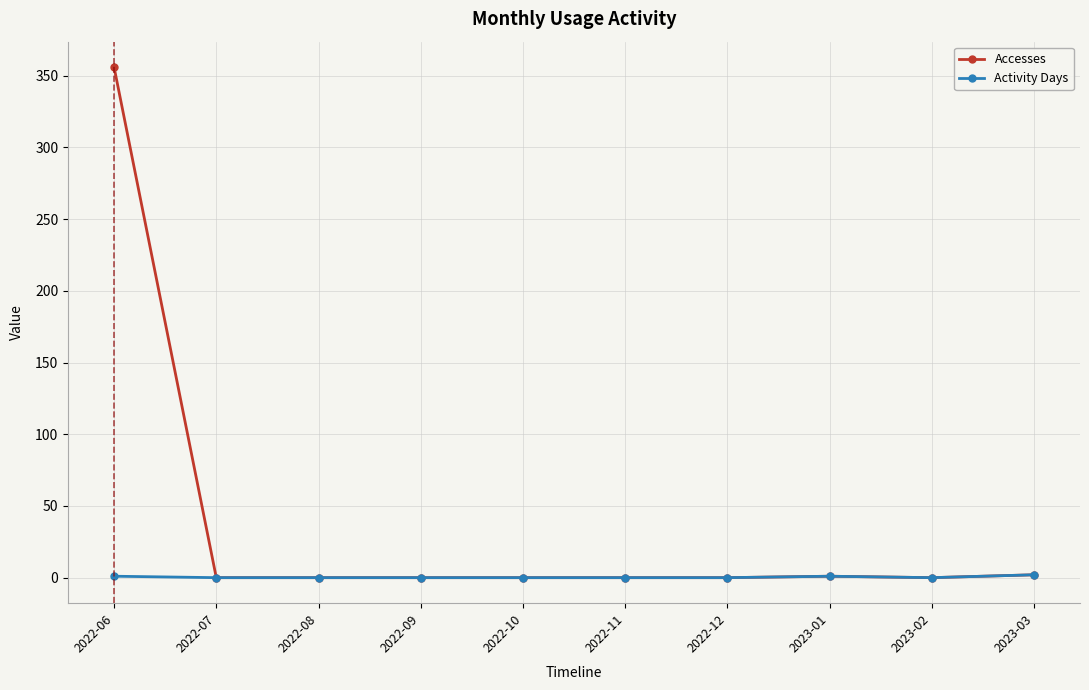

What is the sum of the Accesses values at 2023-03 and 2022-08?

2